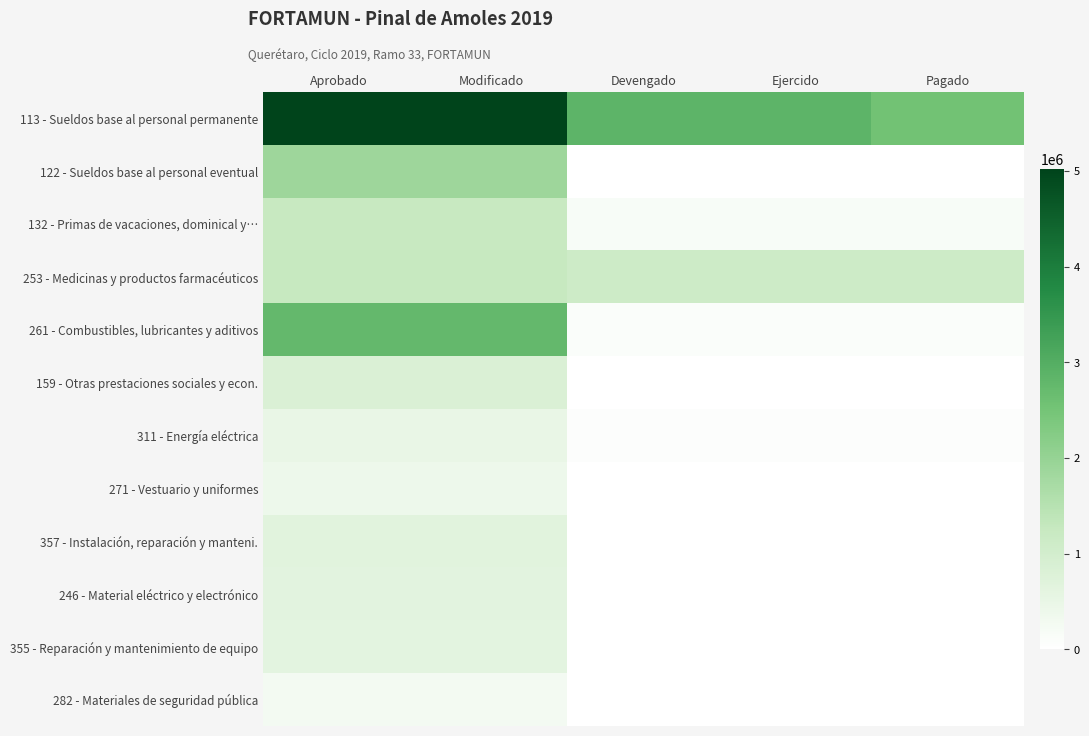

Which has a higher value, Ejercido or Devengado?

Ejercido